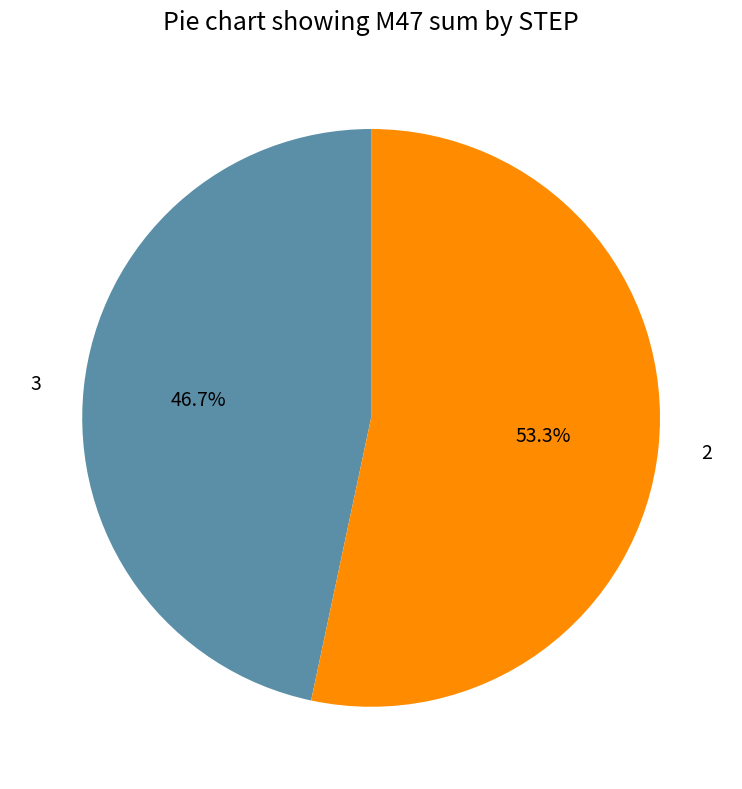

Which category has the smallest portion of the pie?

3